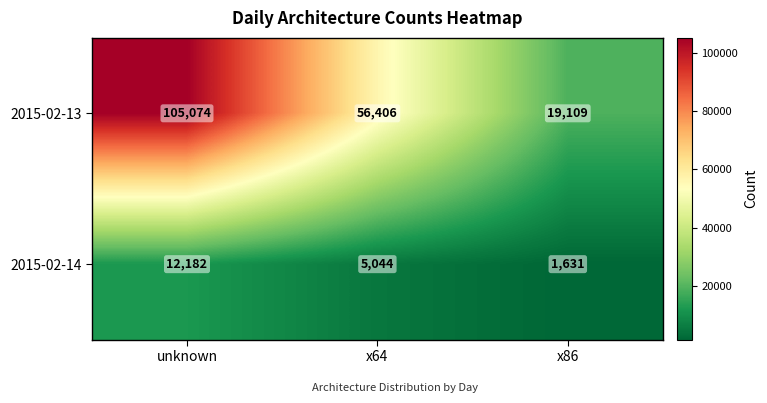

Count the number of data series in this chart.

2